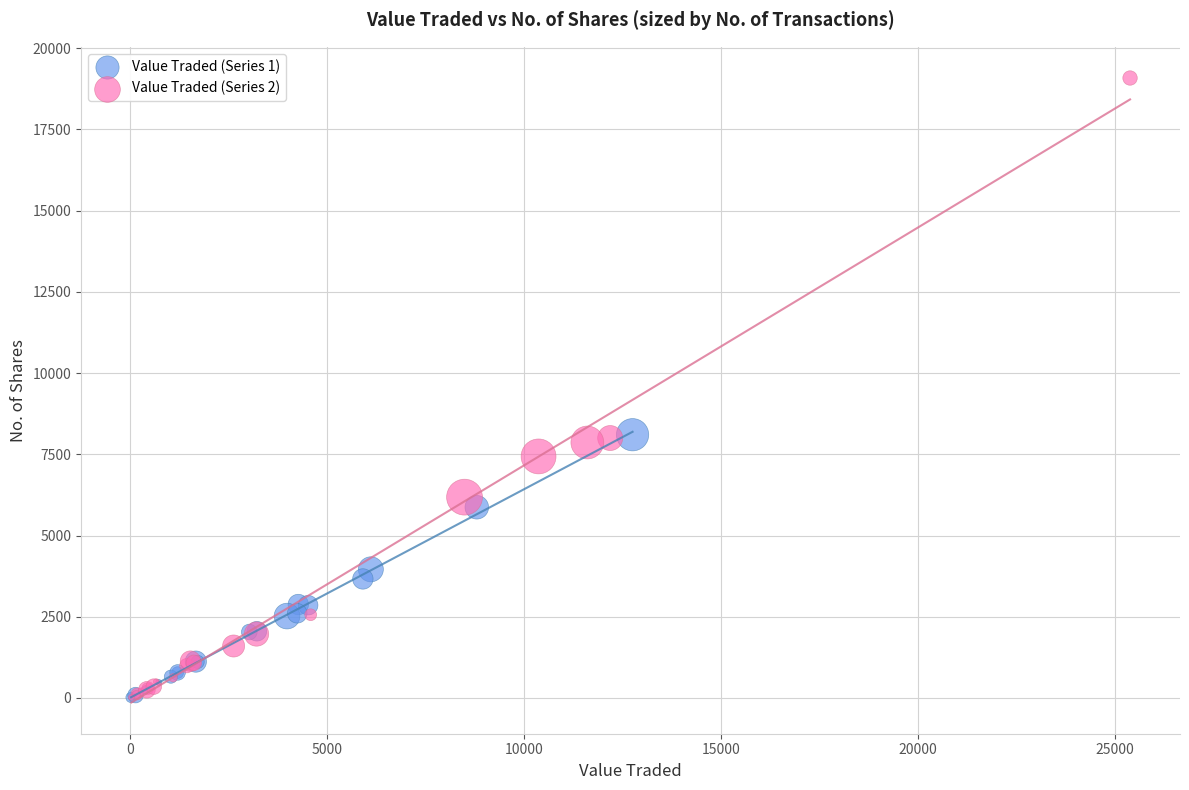

Which series reaches the maximum Y coordinate?

Value Traded (Series 2)